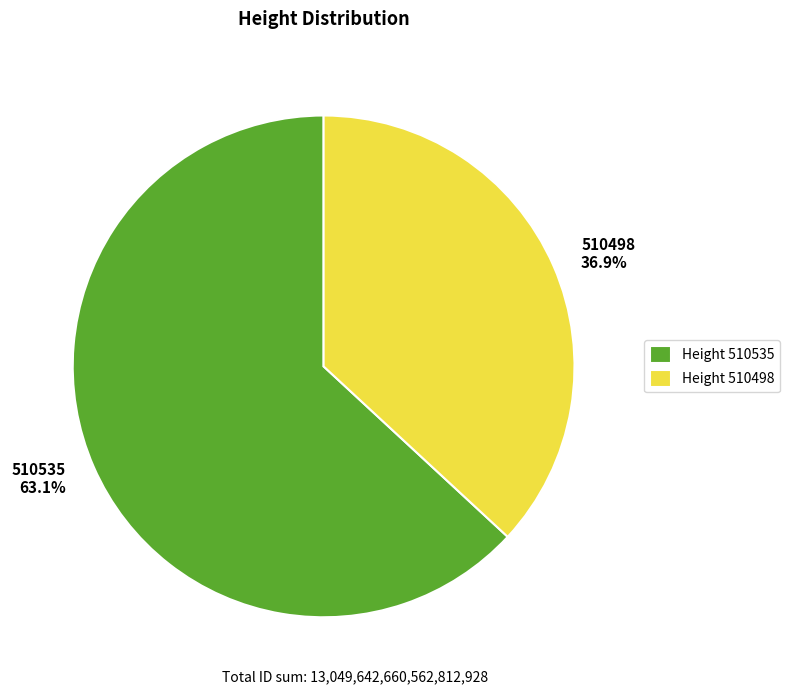

To the nearest percent, what is the average slice percentage?

50%